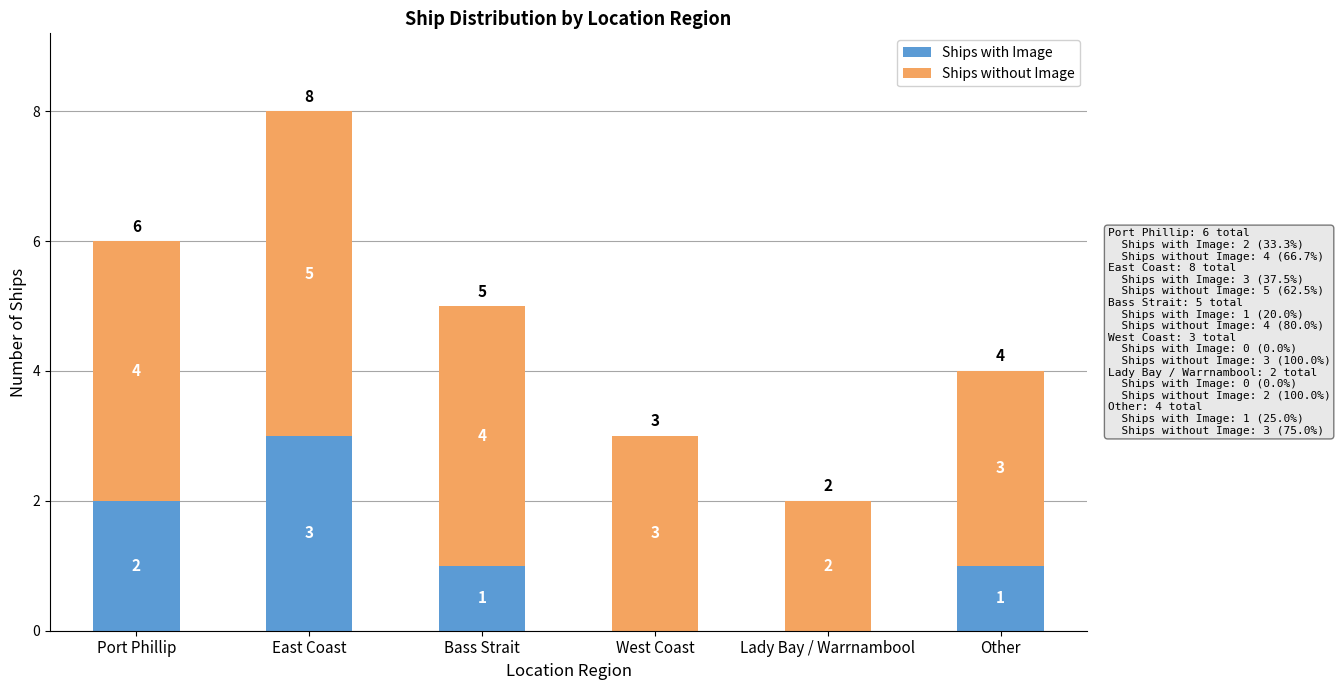

At which label does Ships with Image reach its peak?

East Coast